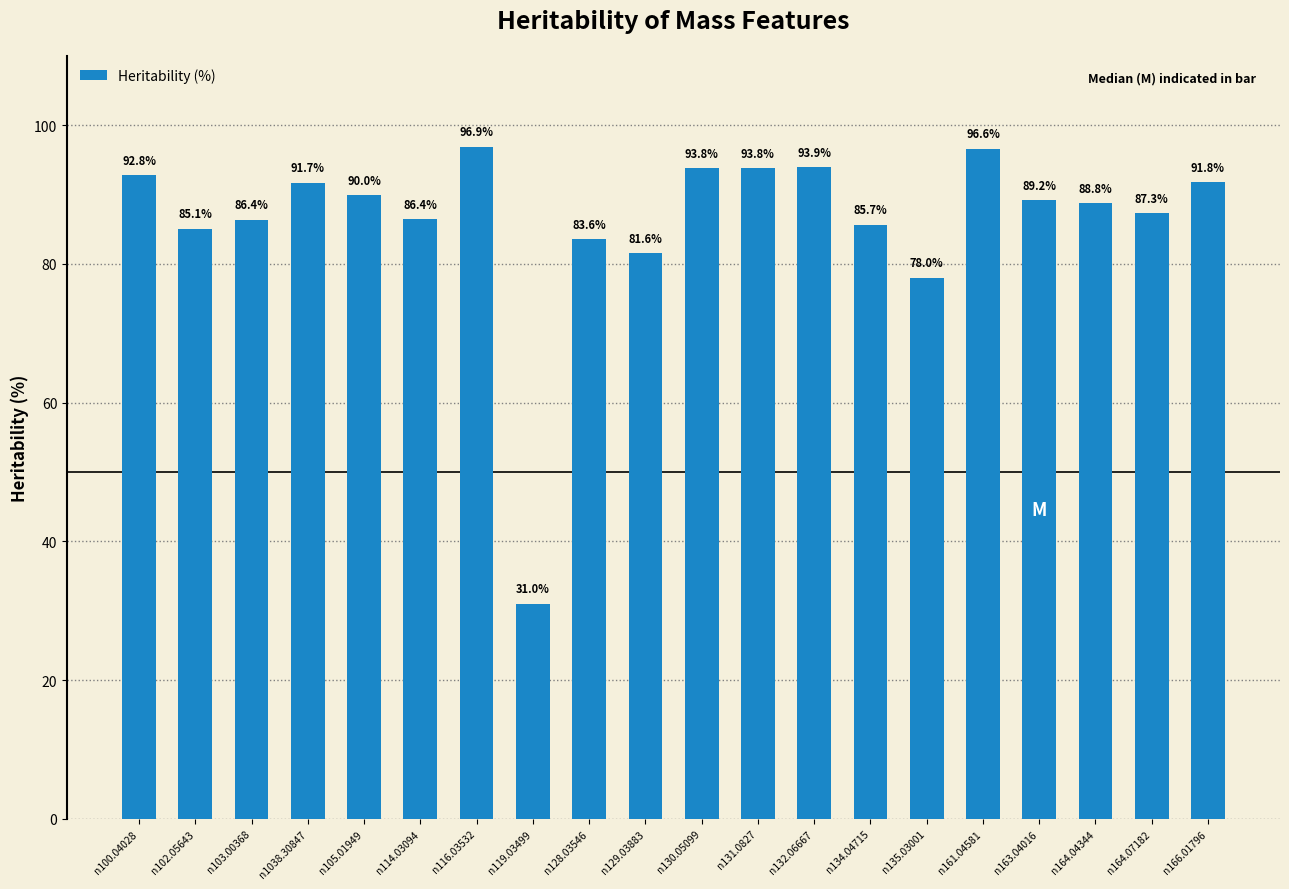

Between n166.01796 and n103.00368, which is larger?

n166.01796